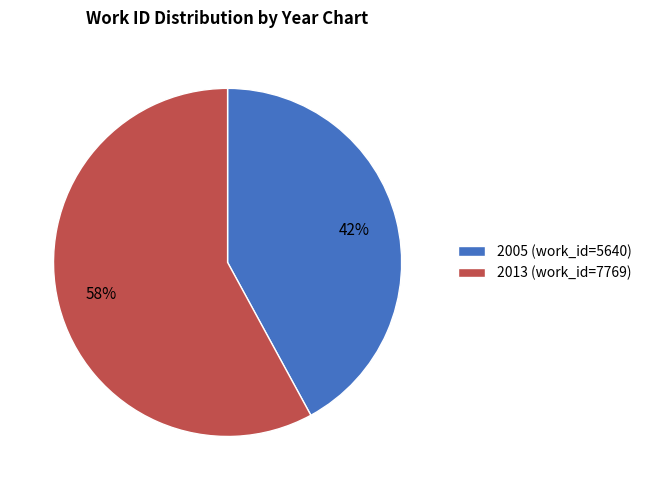

True or false: 2005 accounts for 42% of the total.

True